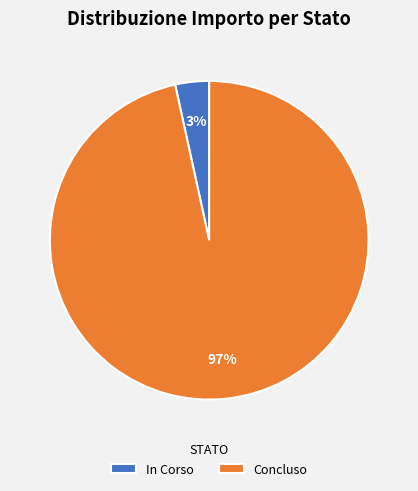

What percentage is the Concluso slice, to the nearest percent?

97%